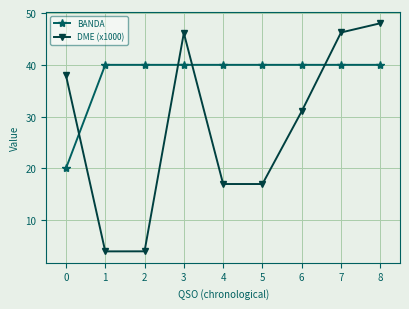

How many data points in DME (x1000) are above 31?

5